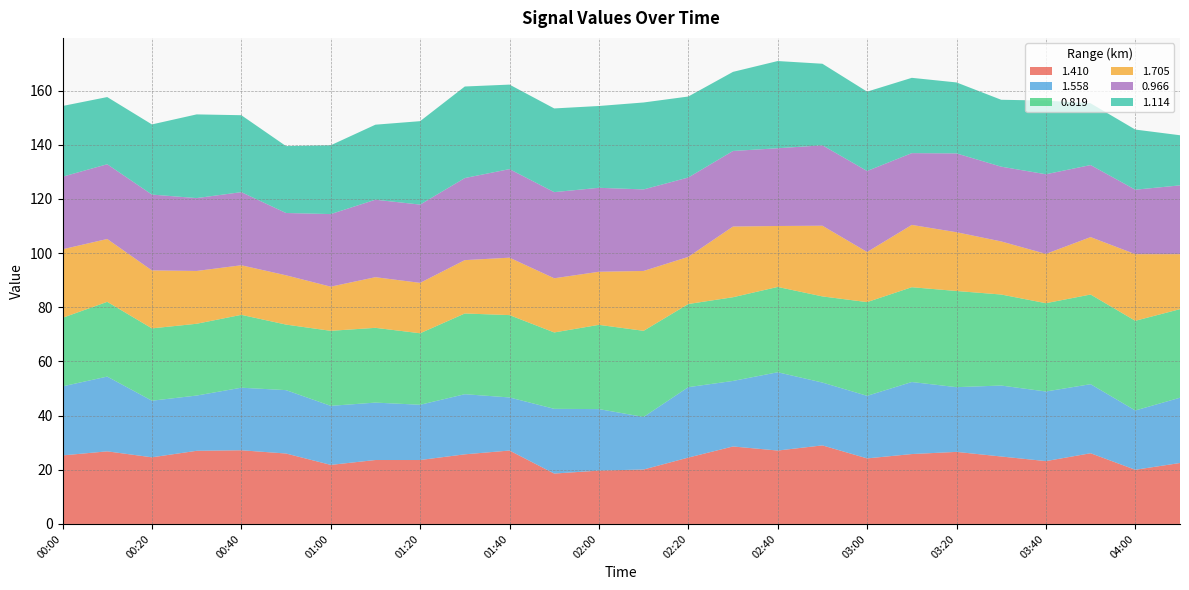

Reading left to right, list all the values displayed in this chart.

1.410: 00:00=25.3	00:10=26.8	00:20=24.6	00:30=27.0	00:40=27.2	00:50=26.0	01:00=21.8	01:10=23.6	01:20=23.6	01:30=25.7	01:40=27.1	01:50=18.6	02:00=19.7	02:10=20.1	02:20=24.5	02:30=28.6	02:40=27.1	02:50=29.0	03:00=24.2	03:10=25.8	03:20=26.6	03:30=24.9	03:40=23.2	03:50=26.1	04:00=20.0	04:10=22.5
1.558: 00:00=25.5	00:10=27.6	00:20=20.9	00:30=20.4	00:40=23.1	00:50=23.4	01:00=21.8	01:10=21.2	01:20=20.4	01:30=22.2	01:40=19.6	01:50=23.9	02:00=22.7	02:10=19.4	02:20=26.0	02:30=24.2	02:40=28.9	02:50=23.2	03:00=23.1	03:10=26.6	03:20=23.9	03:30=26.2	03:40=25.7	03:50=25.5	04:00=21.9	04:10=24.1
0.819: 00:00=25.3	00:10=27.6	00:20=26.7	00:30=26.5	00:40=26.9	00:50=24.2	01:00=27.7	01:10=27.6	01:20=26.4	01:30=29.8	01:40=30.4	01:50=28.2	02:00=31.1	02:10=31.8	02:20=30.7	02:30=30.9	02:40=31.5	02:50=31.8	03:00=34.6	03:10=35.0	03:20=35.5	03:30=33.6	03:40=32.6	03:50=33.1	04:00=33.1	04:10=32.7
1.705: 00:00=25.3	00:10=23.2	00:20=21.4	00:30=19.5	00:40=18.3	00:50=18.2	01:00=16.3	01:10=18.7	01:20=18.6	01:30=19.7	01:40=21.2	01:50=20.0	02:00=19.6	02:10=22.1	02:20=17.4	02:30=26.1	02:40=22.5	02:50=26.1	03:00=18.5	03:10=23.0	03:20=21.7	03:30=19.6	03:40=18.2	03:50=21.2	04:00=24.6	04:10=20.3
0.966: 00:00=26.8	00:10=27.6	00:20=28.0	00:30=26.9	00:40=27.0	00:50=23.0	01:00=26.8	01:10=28.6	01:20=28.9	01:30=30.3	01:40=32.7	01:50=31.8	02:00=31.0	02:10=30.1	02:20=29.3	02:30=27.9	02:40=28.7	02:50=29.7	03:00=29.9	03:10=26.5	03:20=29.1	03:30=27.6	03:40=29.4	03:50=26.6	04:00=23.8	04:10=25.4
1.114: 00:00=26.1	00:10=24.8	00:20=25.9	00:30=30.9	00:40=28.4	00:50=24.7	01:00=25.4	01:10=27.7	01:20=30.8	01:30=33.8	01:40=31.2	01:50=30.9	02:00=30.2	02:10=32.1	02:20=29.9	02:30=29.2	02:40=32.2	02:50=30.1	03:00=29.3	03:10=27.8	03:20=26.2	03:30=24.7	03:40=27.2	03:50=22.8	04:00=22.2	04:10=18.5